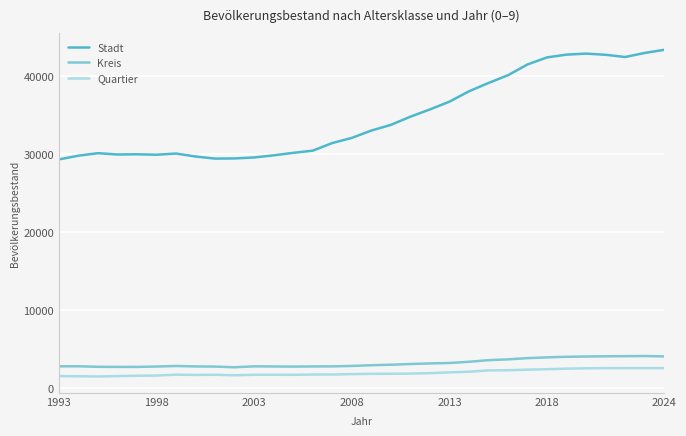

What is the difference between the maximum and minimum values in the Stadt series?

14030